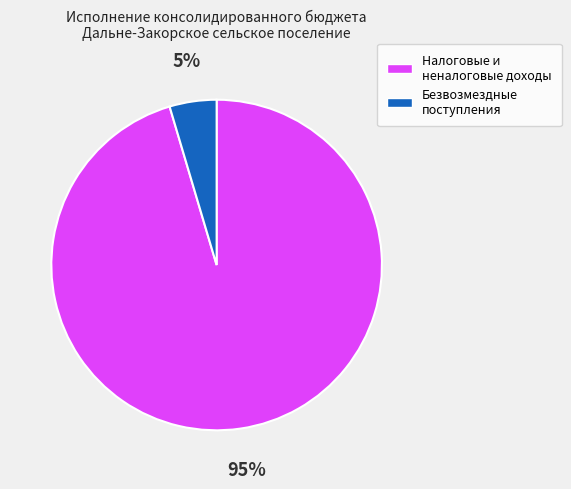

True or false: Безвозмездные поступления accounts for 5% of the total.

True